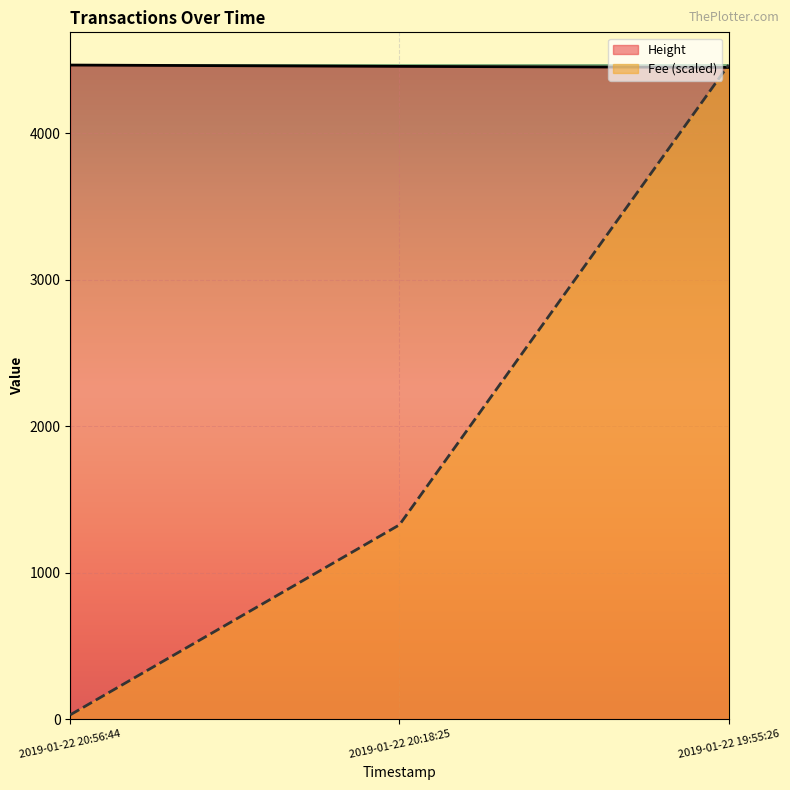

Which has a higher value, 2019-01-22 20:18:25 or 2019-01-22 19:55:26?

2019-01-22 20:18:25